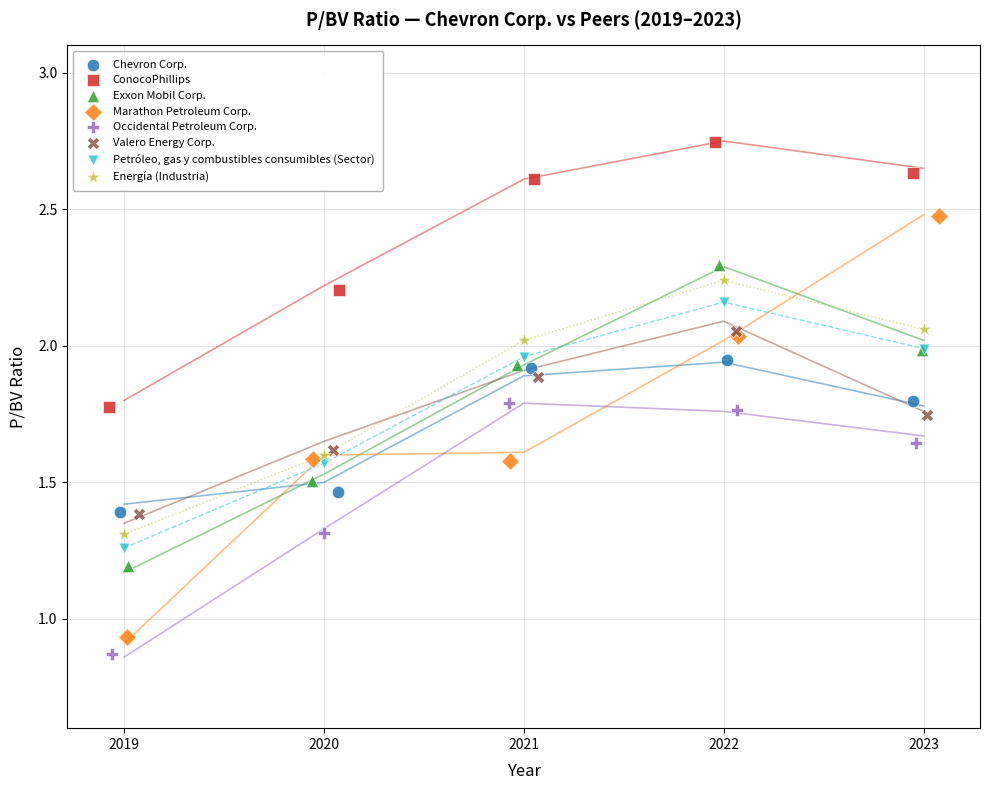

What are all the series names shown in the legend?

Chevron Corp., ConocoPhillips, Exxon Mobil Corp., Marathon Petroleum Corp., Occidental Petroleum Corp., Valero Energy Corp., Petróleo, gas y combustibles consumibles (Sector), Energía (Industria)